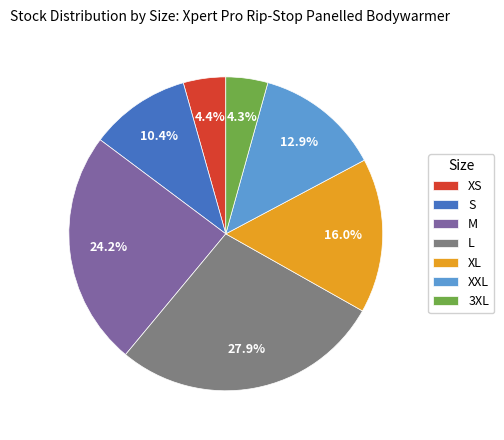

What is the largest slice in the pie chart?

L